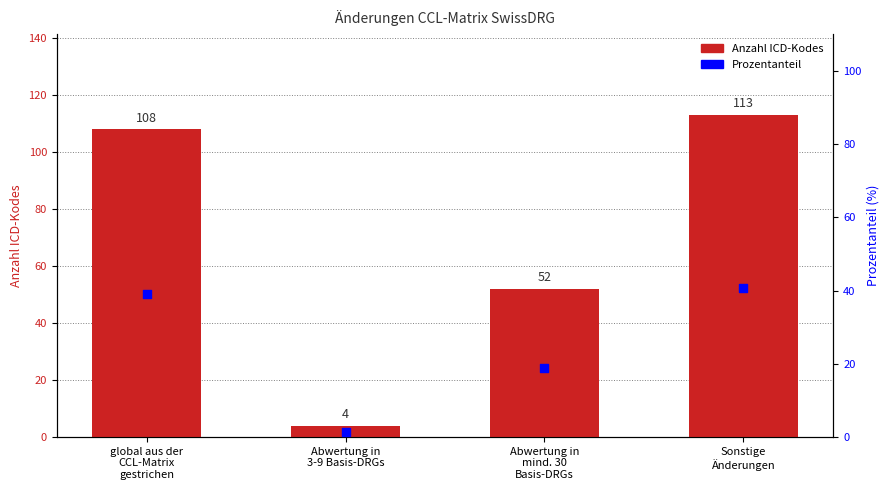

Which series reaches the minimum Y coordinate?

Prozentanteil